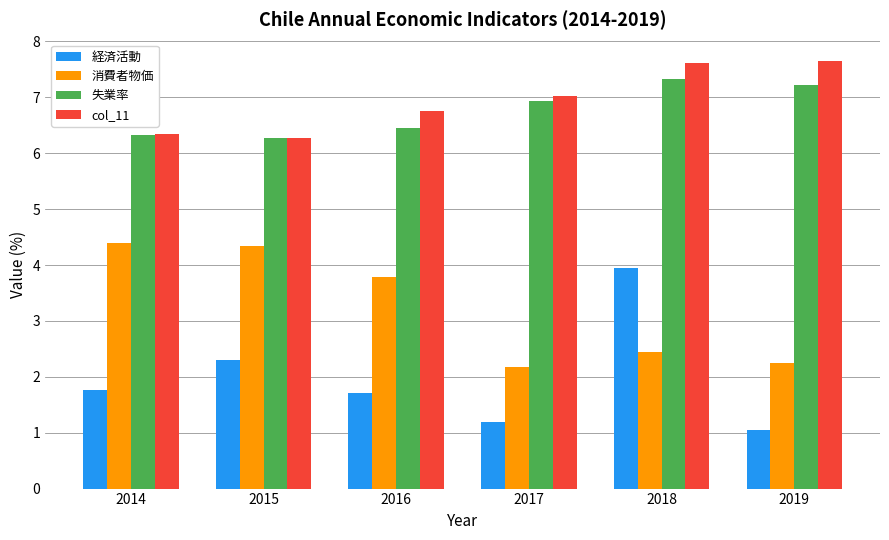

Is it true that 経済活動 equals 0.6 at 2015?

False